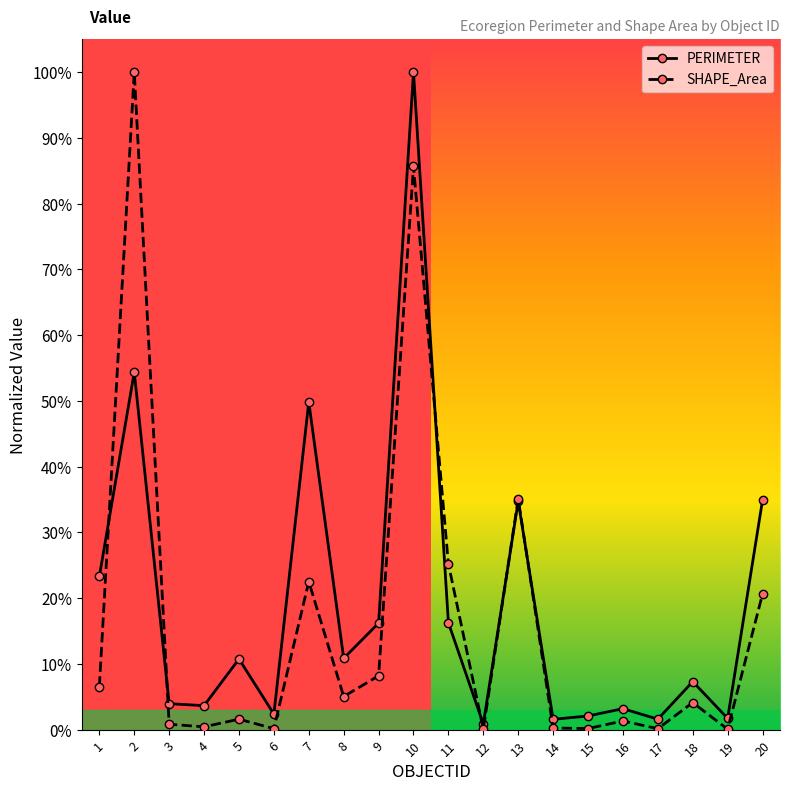

Reading right to left, what are all the values shown in this chart?

PERIMETER: 0.3	0.0	0.1	0.0	0.0	0.0	0.0	0.3	0.0	0.2	1.0	0.2	0.1	0.5	0.0	0.1	0.0	0.0	0.5	0.2
SHAPE_Area: 0.2	0.0	0.0	0.0	0.0	0.0	0.0	0.4	0.0	0.3	0.9	0.1	0.1	0.2	0.0	0.0	0.0	0.0	1.0	0.1